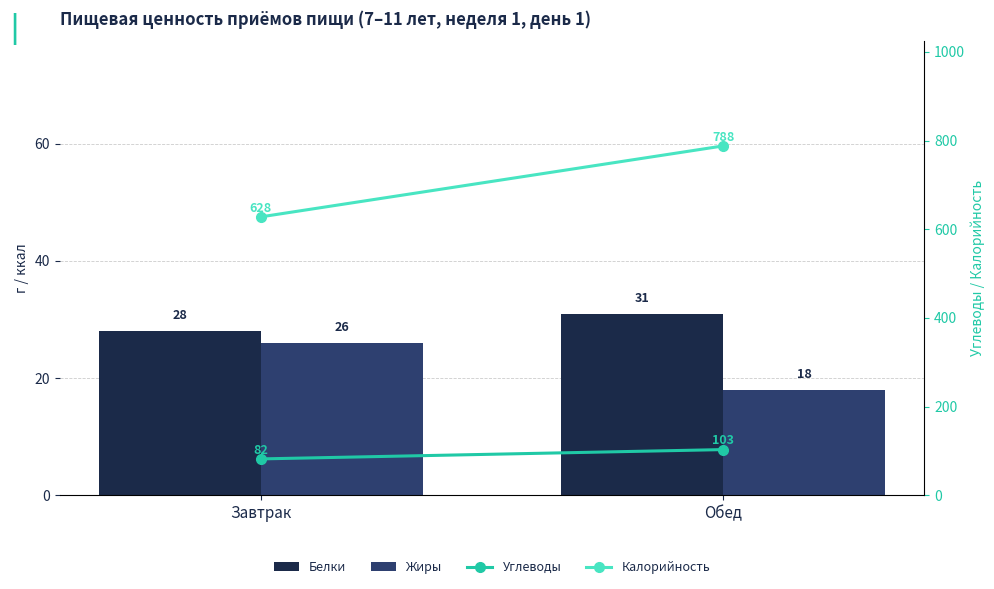

Rank the series by their maximum value, from highest to lowest.

Калорийность, Углеводы, Белки, Жиры